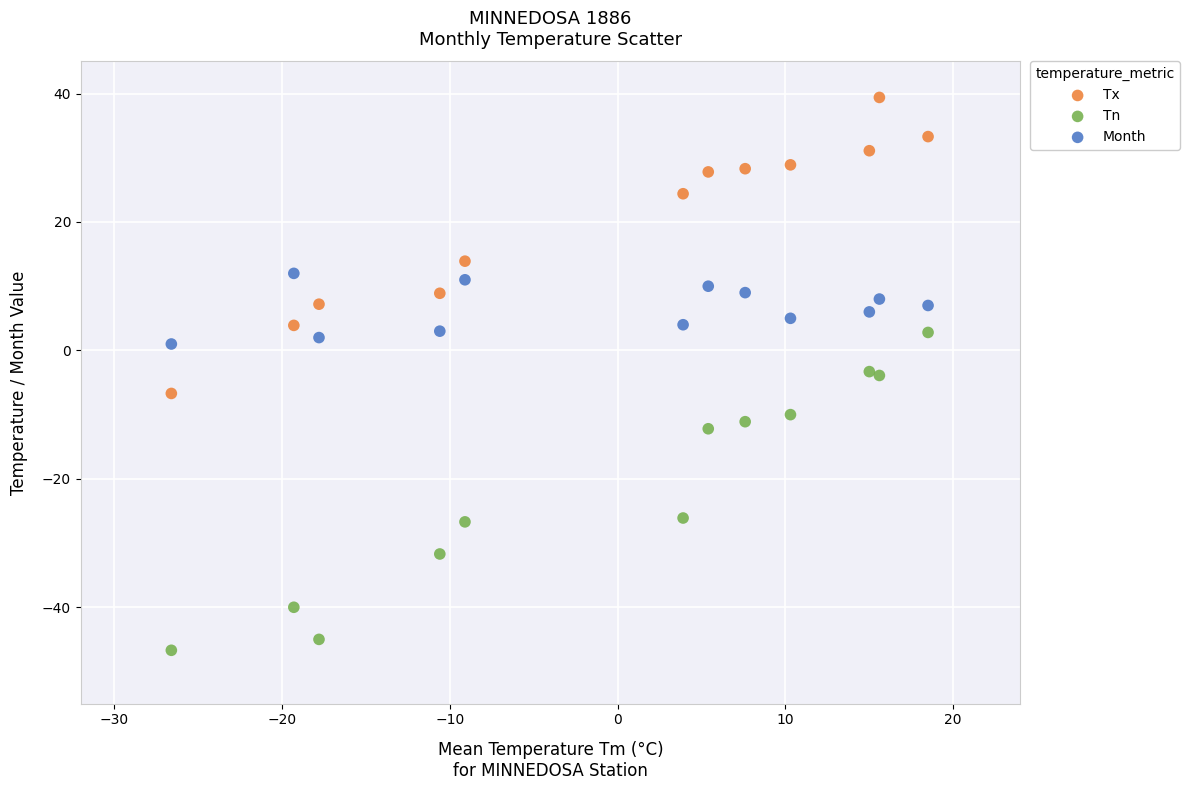

Which series contains the lowest Y value?

Tn